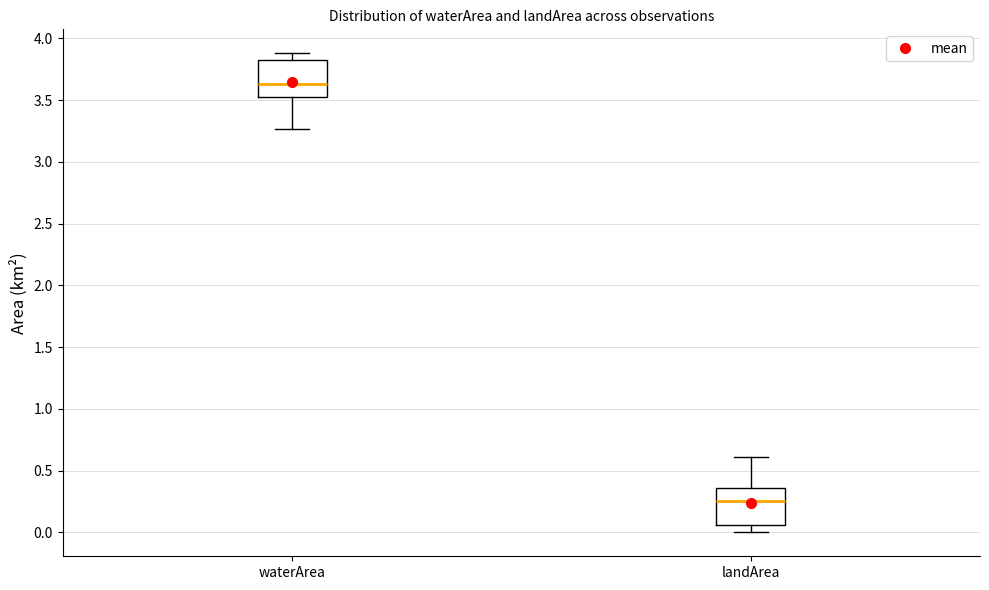

Reading left to right, read every box against the y-axis: the position of its median line, the range the box covers, and the ends of its whiskers. The values are not printed on the chart, so give them approximately, as read against the axis.

waterArea: median 3.65, box 3.55 to 3.80, whiskers 3.25 to 3.90
landArea: median 0.25, box 0.05 to 0.35, whiskers 0.00 to 0.60